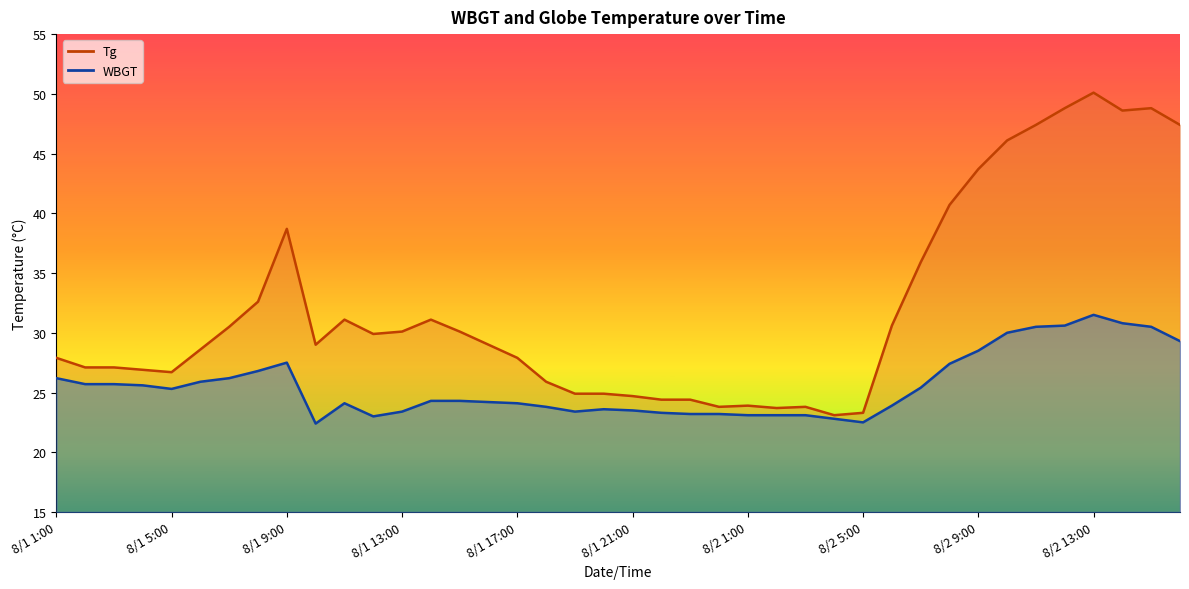

What is the label of the 32nd point from the right?

8/1 9:00